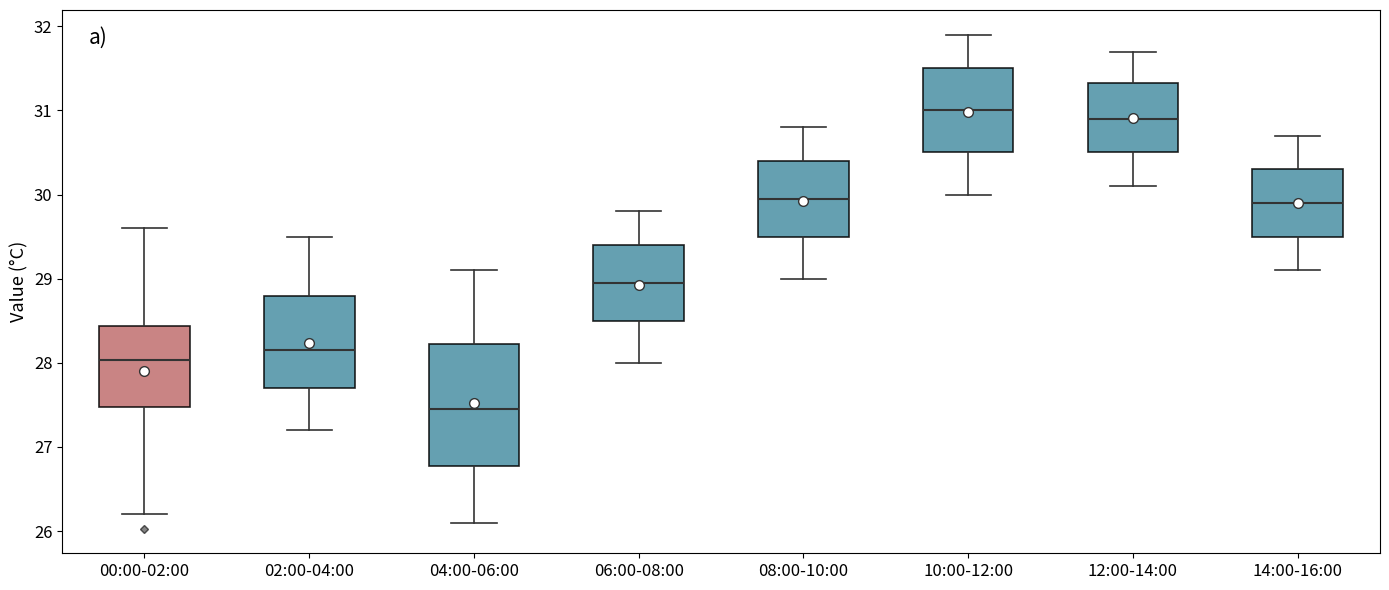

Which box has the lowest median line?

04:00-06:00